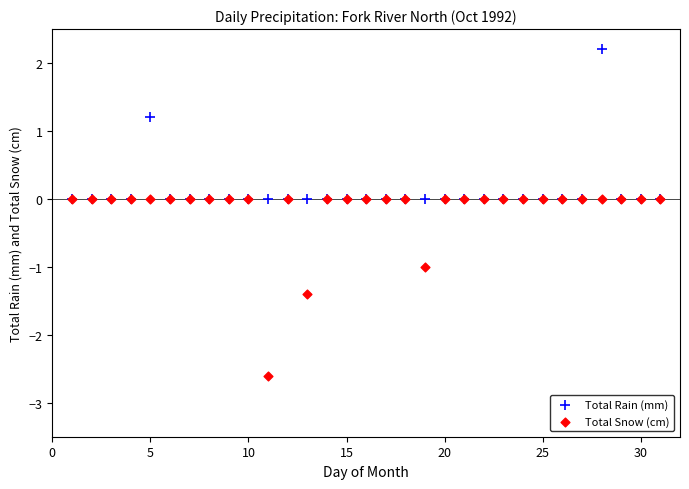

What are all the series names shown in the legend?

Total Rain (mm), Total Snow (cm)